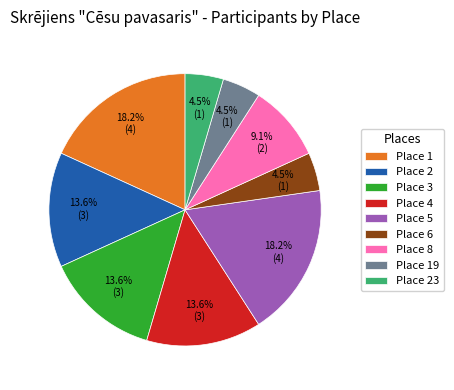

The Place 5 slice represents 18% of the pie. True or false?

True